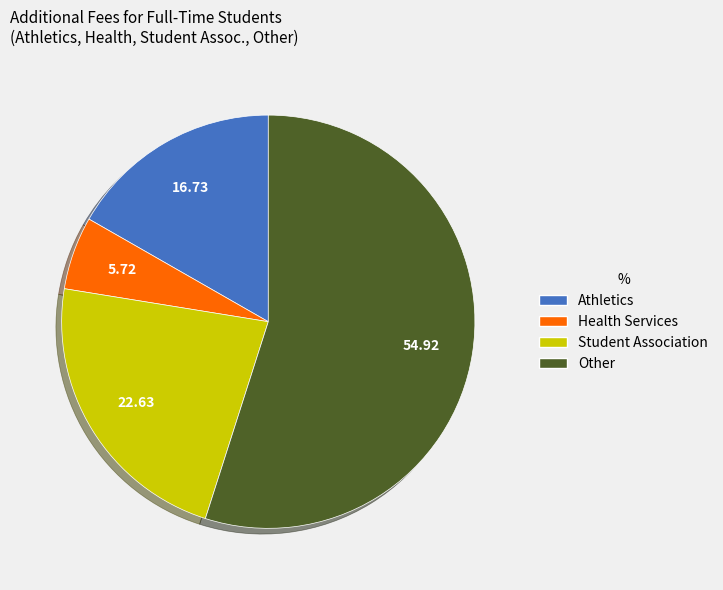

Is there any slice that represents more than half of the pie?

Yes